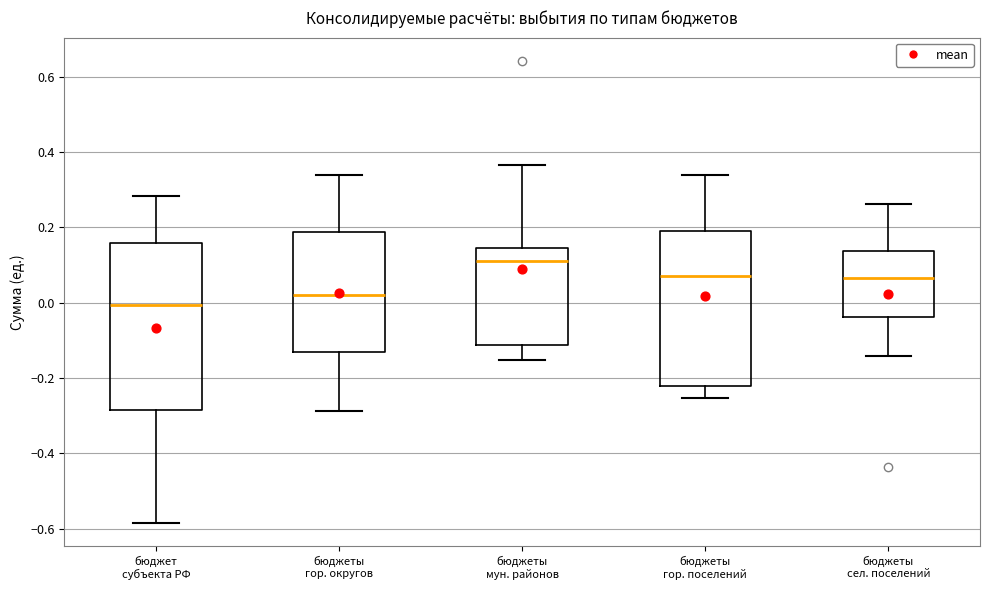

Comparing the boxes themselves (not the whiskers), which one is the tallest?

бюджет субъекта РФ